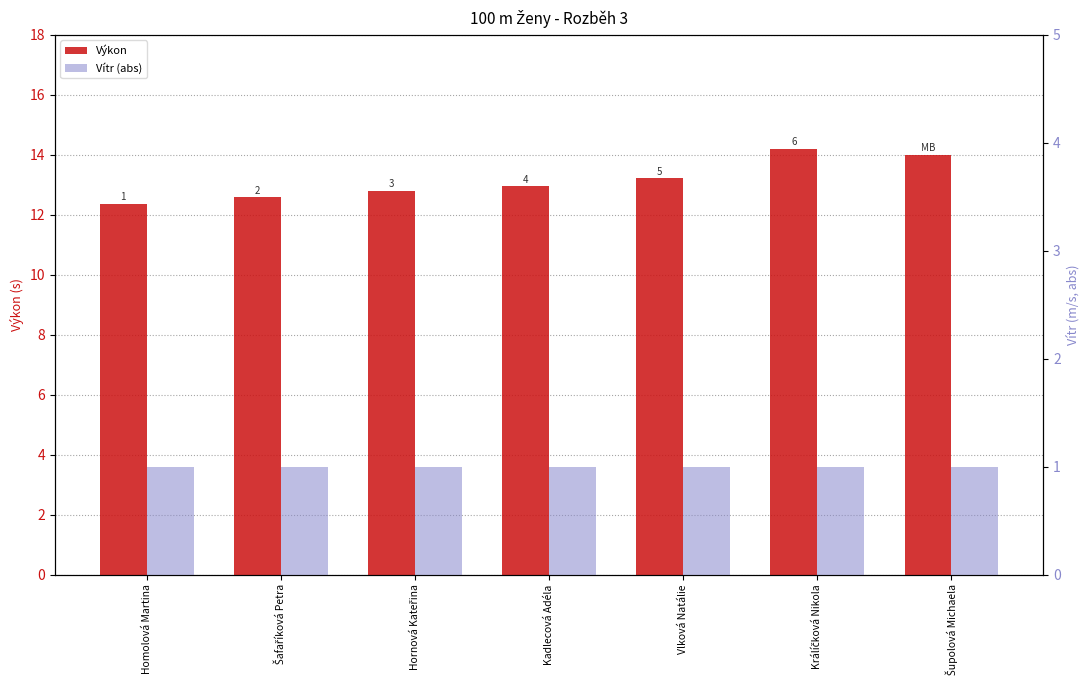

Which series has the largest total across all categories?

Výkon